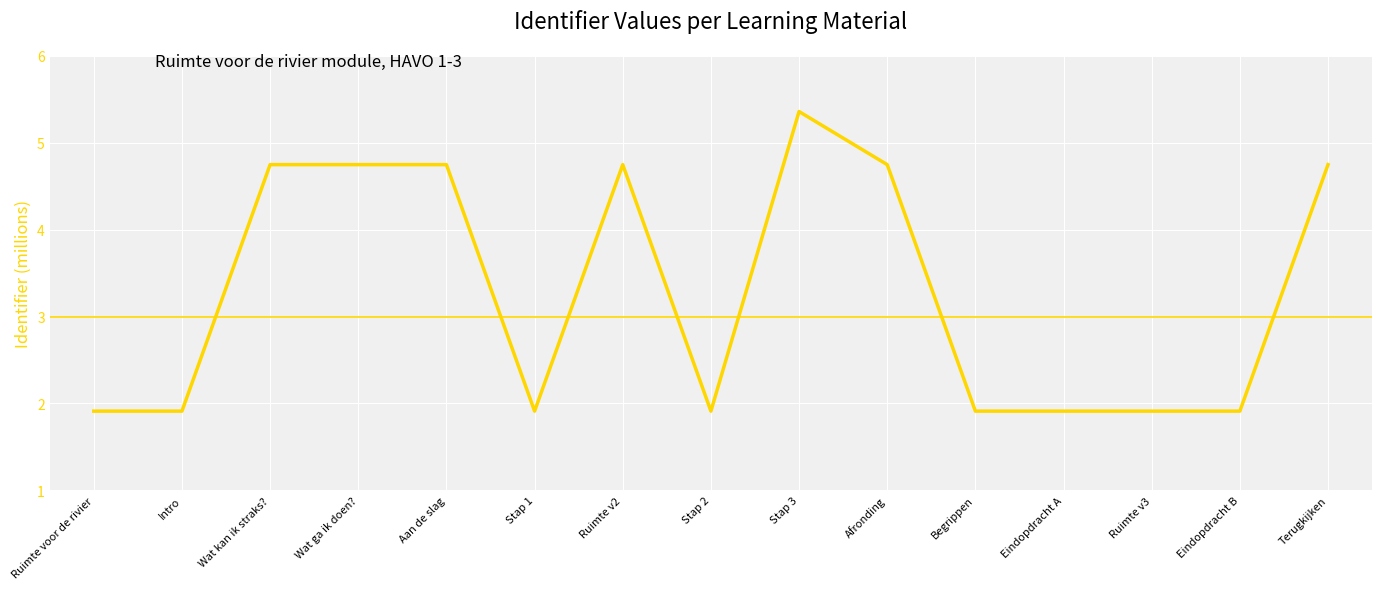

Is it true that the value at Afronding is 4747401?

True